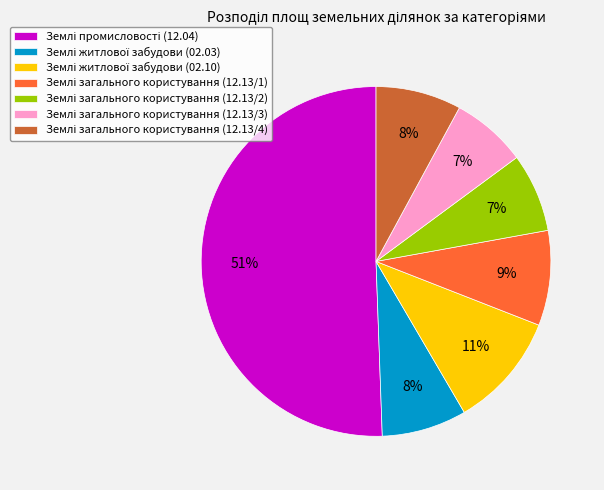

To the nearest percent, what is the average slice percentage?

14%